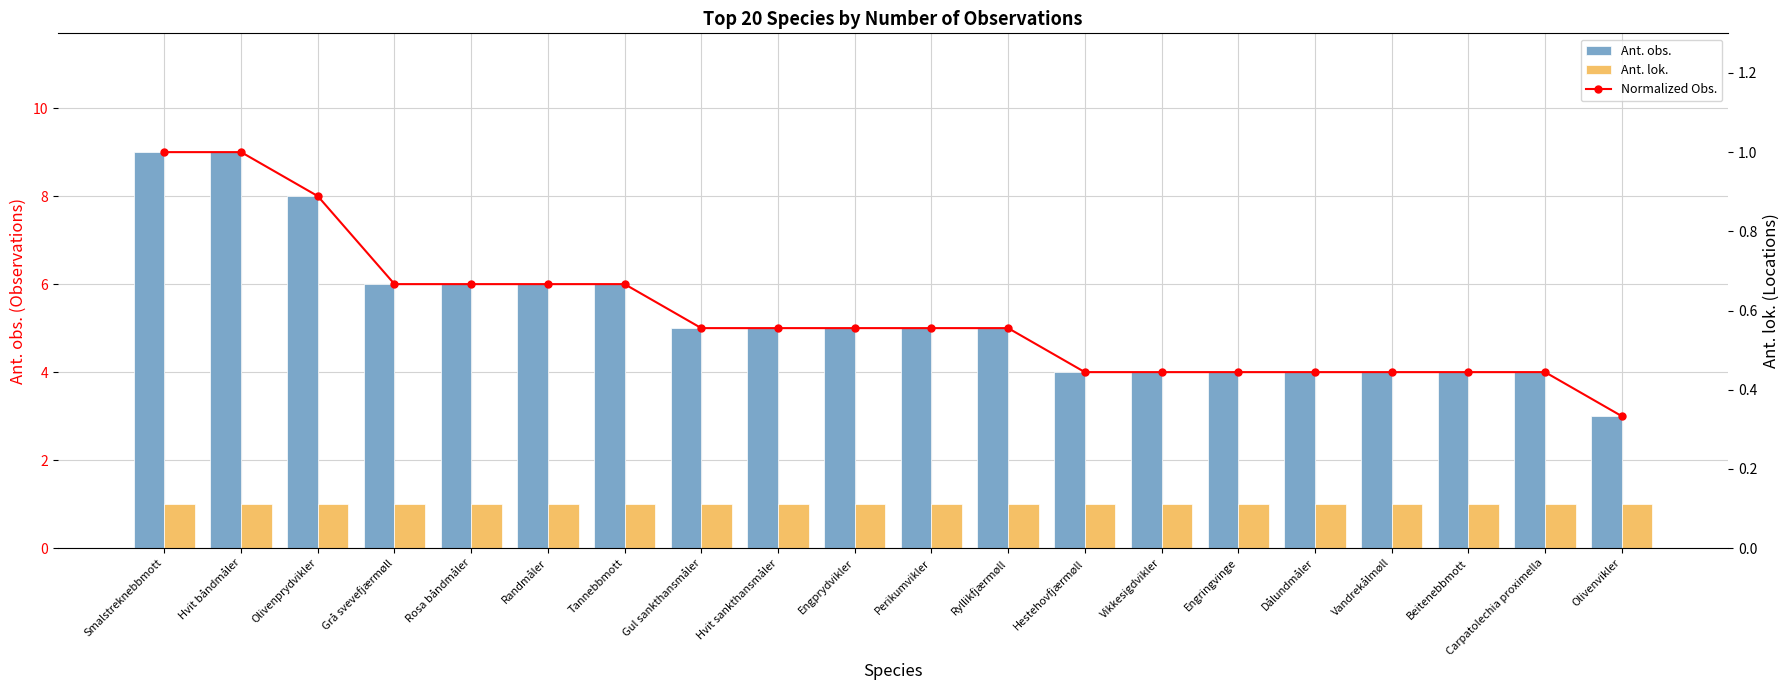

Reading left to right, transcribe all the data shown in this chart.

Ant. obs.: Smalstreknebbmott=9.0	Hvit båndmåler=9.0	Olivenprydvikler=8.0	Grå svevefjærmøll=6.0	Rosa båndmåler=6.0	Randmåler=6.0	Tannebbmott=6.0	Gul sankthansmåler=5.0	Hvit sankthansmåler=5.0	Engprydvikler=5.0	Perikumvikler=5.0	Ryllikfjærmøll=5.0	Hestehovfjærmøll=4.0	Vikkesigdvikler=4.0	Engringvinge=4.0	Dålundmåler=4.0	Vandrekålmøll=4.0	Beitenebbmott=4.0	Carpatolechia proximella=4.0	Olivenvikler=3.0
Ant. lok.: Smalstreknebbmott=1.0	Hvit båndmåler=1.0	Olivenprydvikler=1.0	Grå svevefjærmøll=1.0	Rosa båndmåler=1.0	Randmåler=1.0	Tannebbmott=1.0	Gul sankthansmåler=1.0	Hvit sankthansmåler=1.0	Engprydvikler=1.0	Perikumvikler=1.0	Ryllikfjærmøll=1.0	Hestehovfjærmøll=1.0	Vikkesigdvikler=1.0	Engringvinge=1.0	Dålundmåler=1.0	Vandrekålmøll=1.0	Beitenebbmott=1.0	Carpatolechia proximella=1.0	Olivenvikler=1.0
Normalized Obs.: Smalstreknebbmott=1.0	Hvit båndmåler=1.0	Olivenprydvikler=0.9	Grå svevefjærmøll=0.7	Rosa båndmåler=0.7	Randmåler=0.7	Tannebbmott=0.7	Gul sankthansmåler=0.6	Hvit sankthansmåler=0.6	Engprydvikler=0.6	Perikumvikler=0.6	Ryllikfjærmøll=0.6	Hestehovfjærmøll=0.4	Vikkesigdvikler=0.4	Engringvinge=0.4	Dålundmåler=0.4	Vandrekålmøll=0.4	Beitenebbmott=0.4	Carpatolechia proximella=0.4	Olivenvikler=0.3